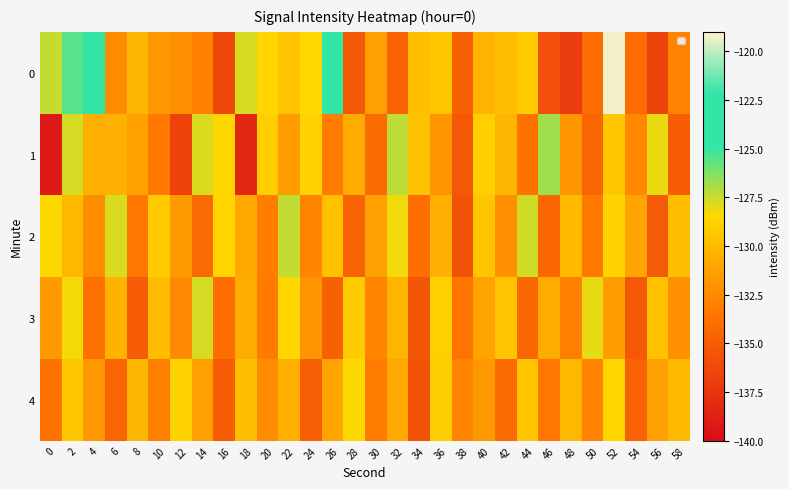

List the series in order of their peak value, highest first.

0, 1, 2, 3, 4